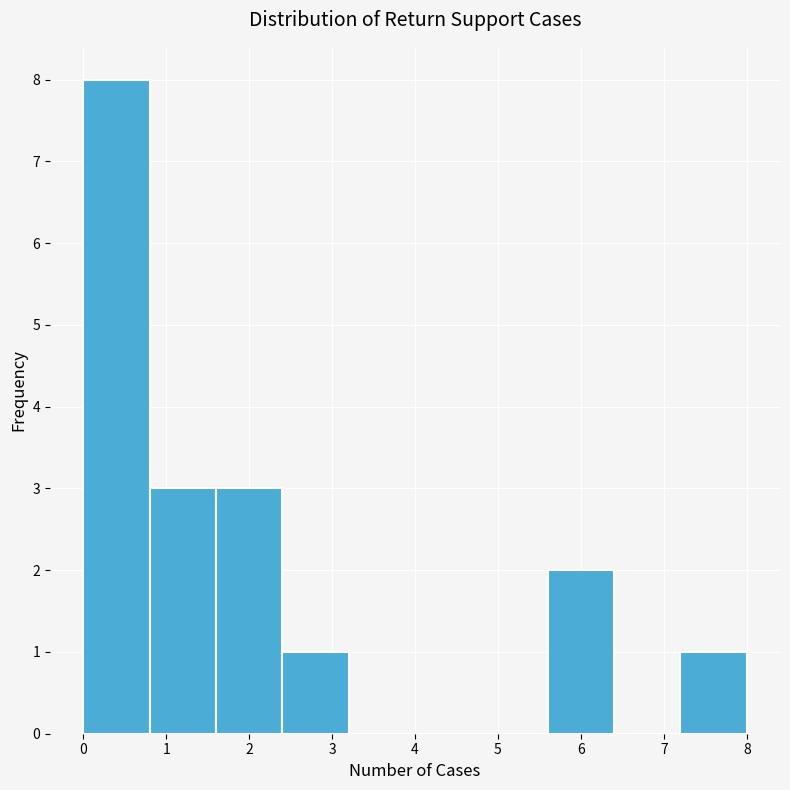

What is the height of the bar covering 0.0 to 0.8 on the x-axis? The values are not printed on the chart, so give them approximately, as read against the axis.

8